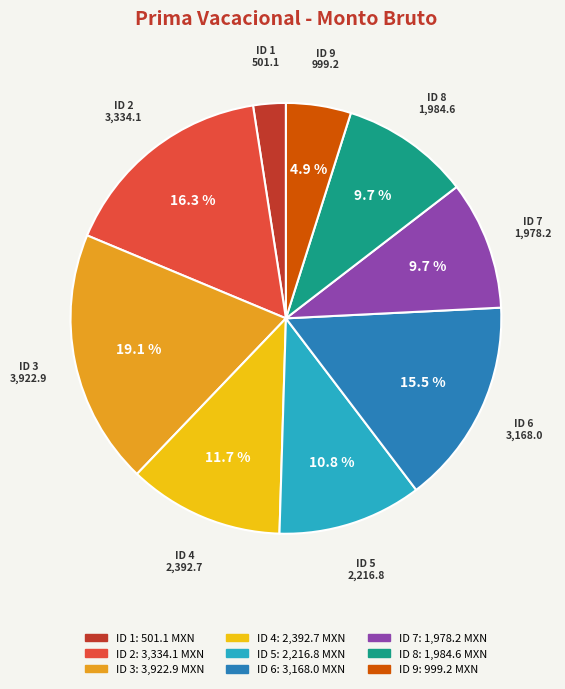

Does any single category account for the majority?

No